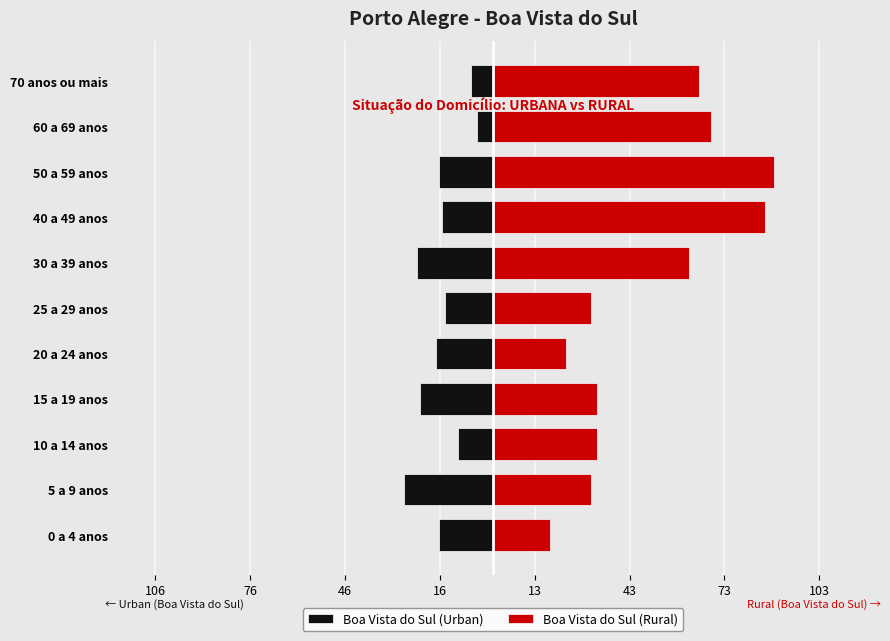

Which series changed the most between 20 a 24 anos and 50 a 59 anos?

Boa Vista do Sul (Rural)